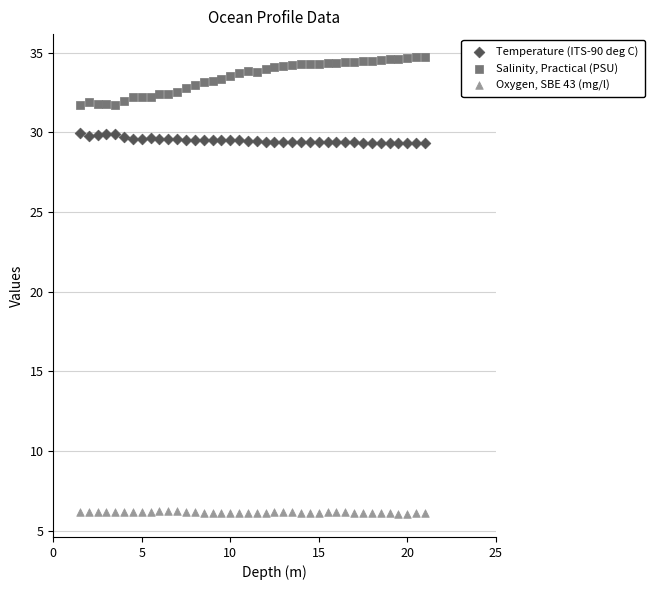

Across all data points, what is the range of X values (max minus min)?

19.5